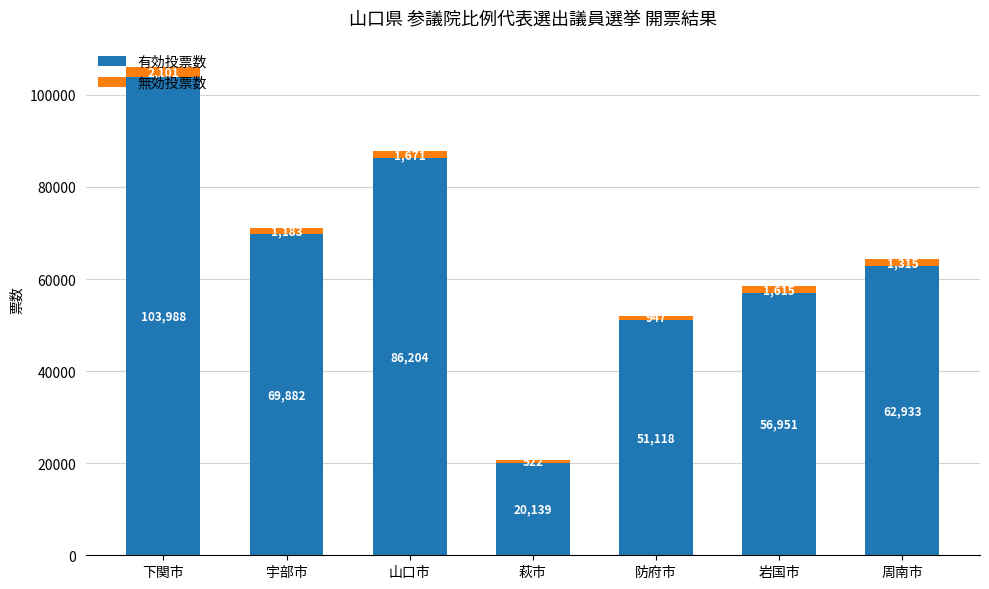

Where does the 有効投票数 series first go above 62933?

下関市